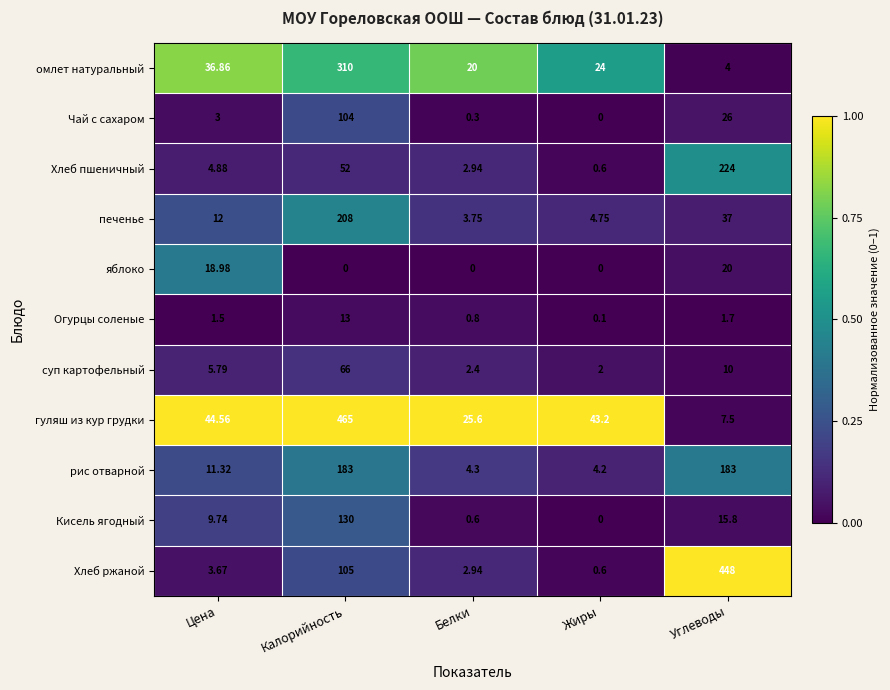

At how many categories does at least one series exceed 0?

5